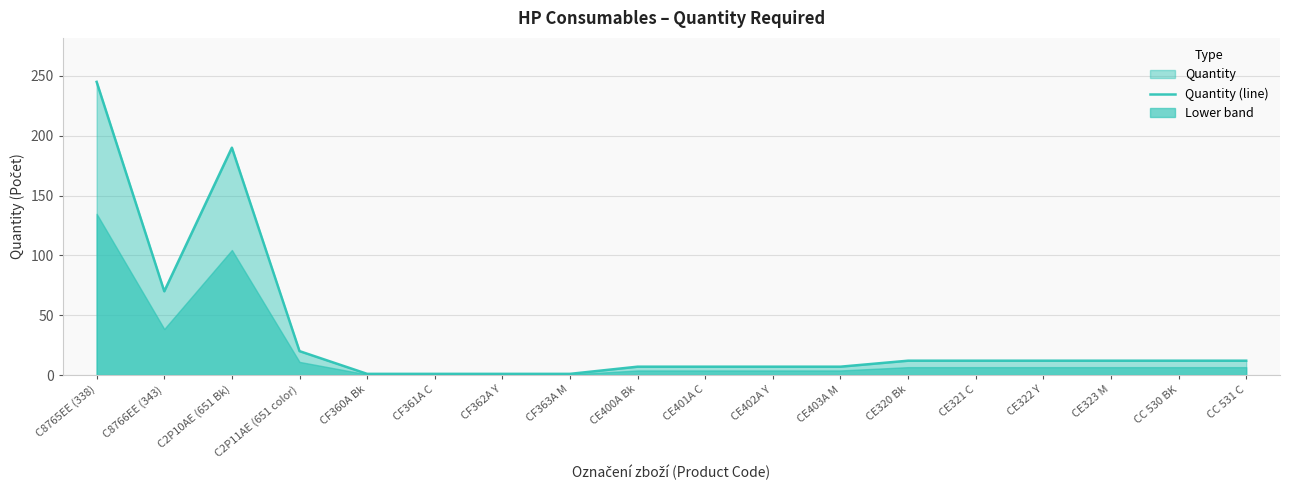

Reading left to right, extract all data points from this chart.

245	70	190	20	1	1	1	1	7	7	7	7	12	12	12	12	12	12